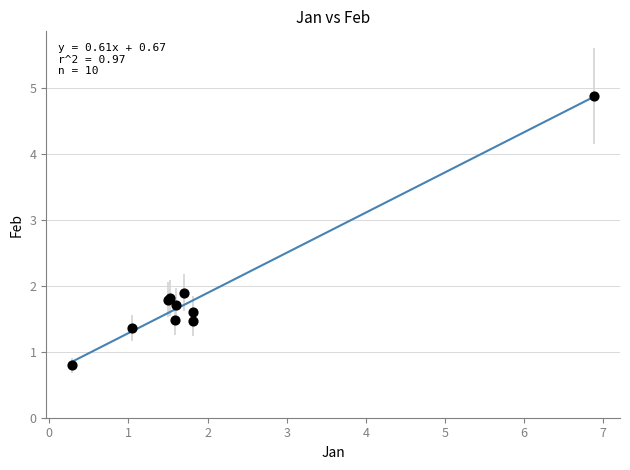

What Y value in the scatter plot is closest to 2?

1.9